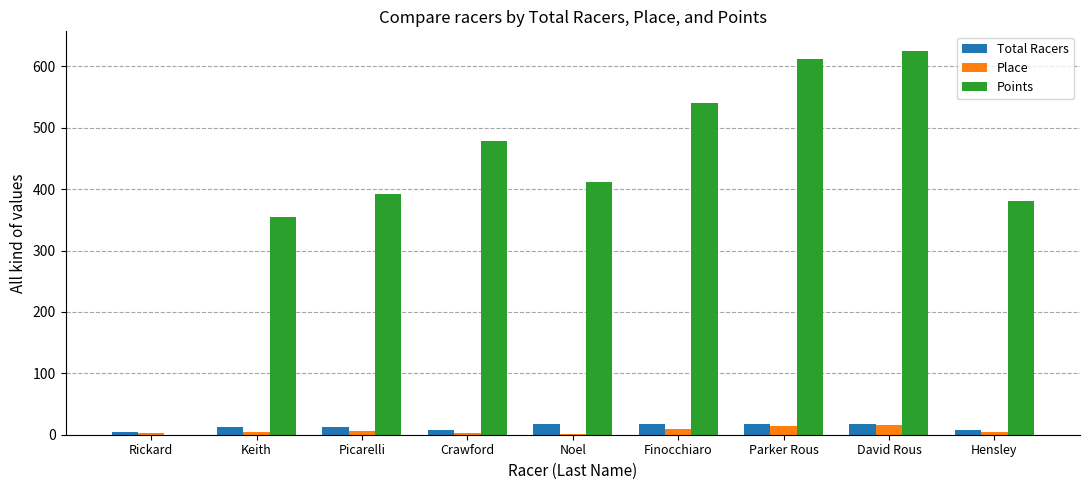

True or false: Points has a value of 411.4 at Parker Rous.

False